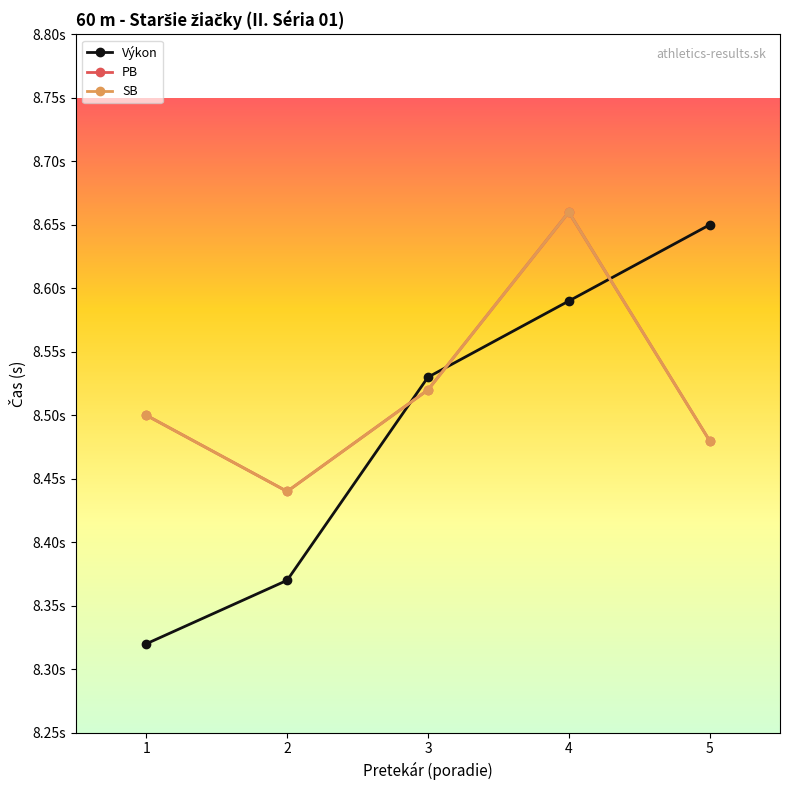

Rank the categories by SB value from lowest to highest.

2, 5, 1, 3, 4